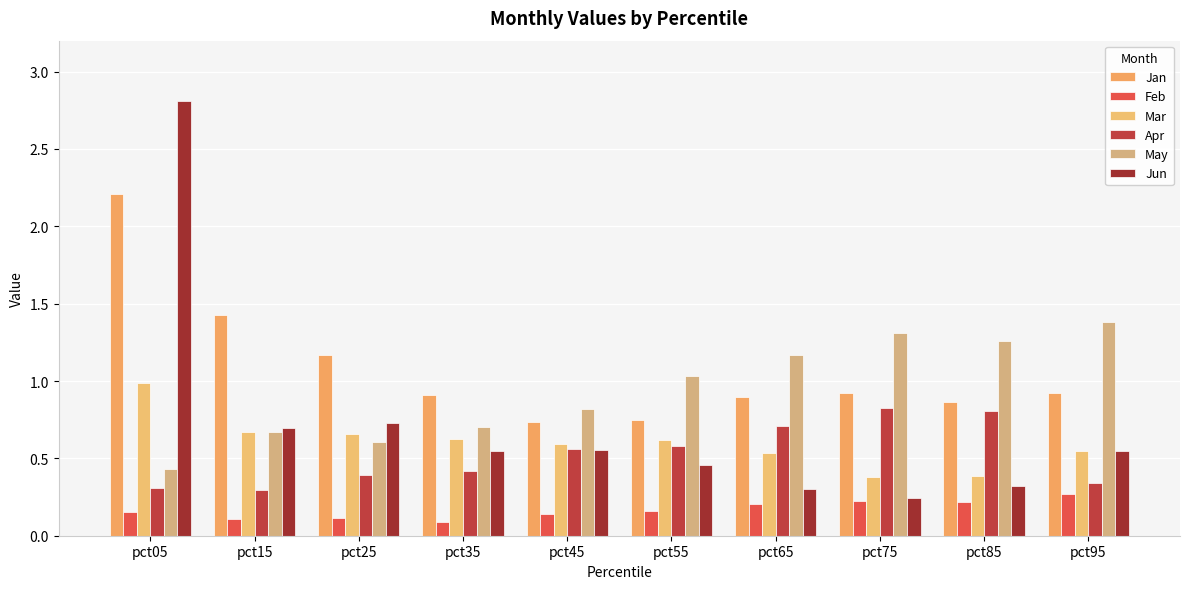

What is the average value of the Jun series?

0.7